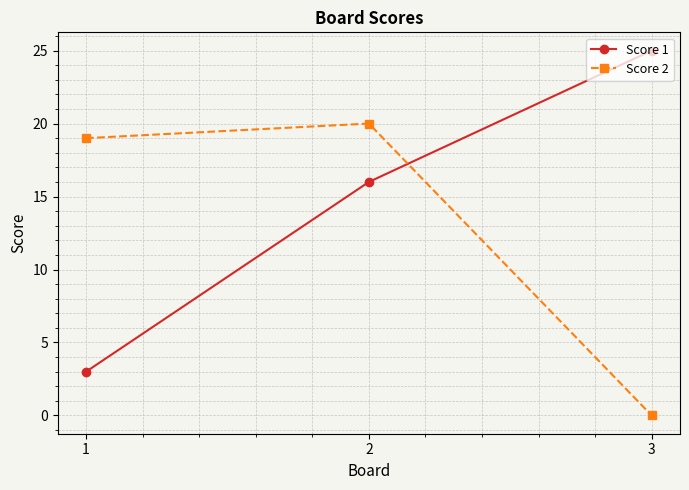

At 1, list the series in order from largest to smallest.

Score 2, Score 1